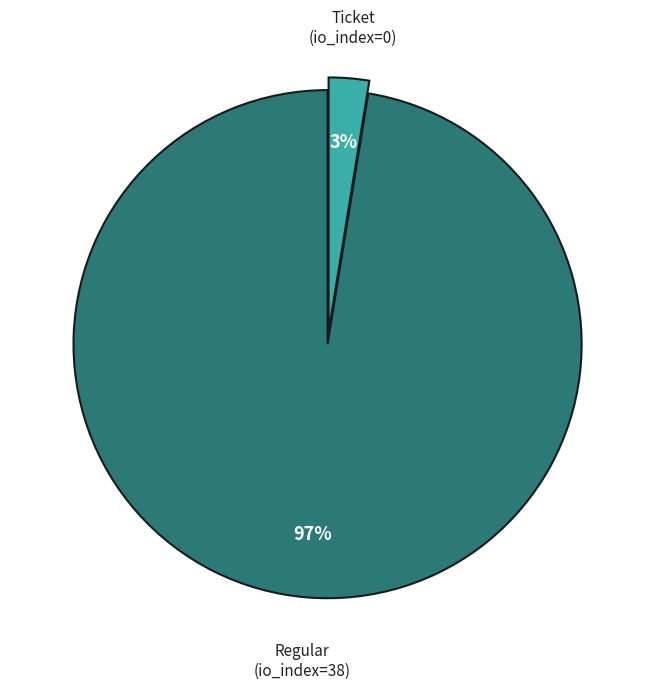

Does any single category account for the majority?

Yes